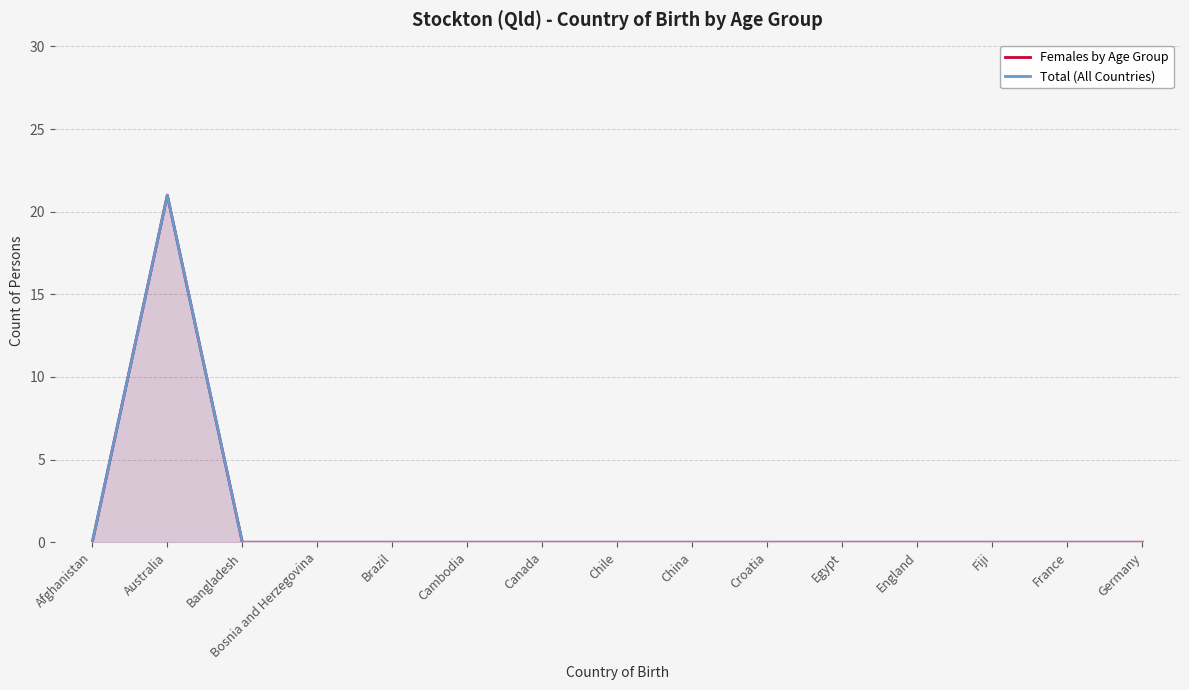

What is the average value of the Females by Age Group series?

1